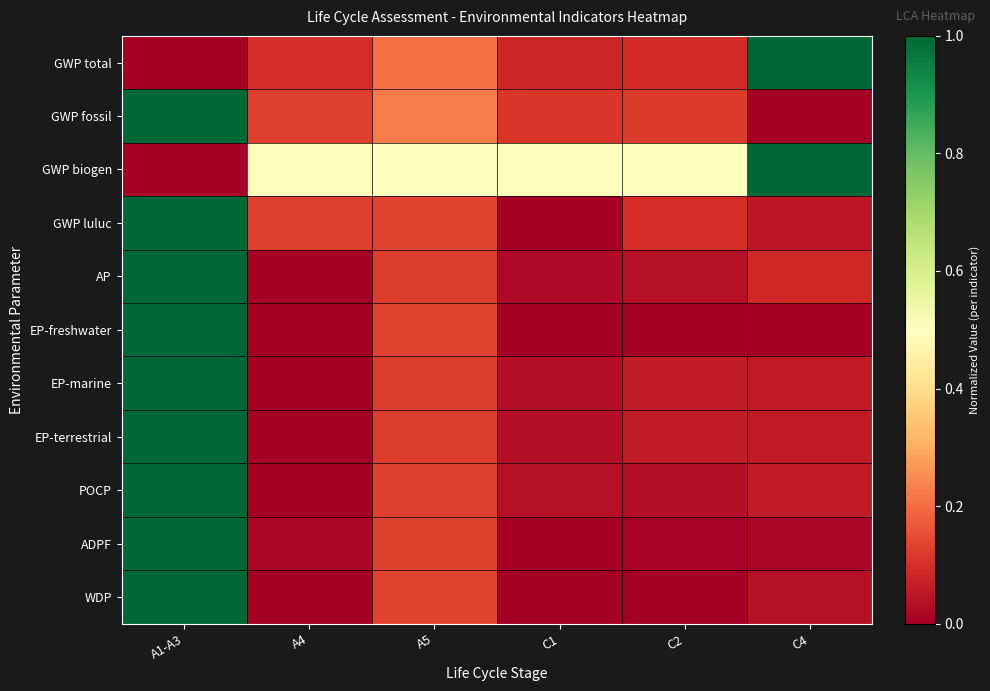

Reading right to left, what are all the values shown in this chart?

GWP total: C4=1.0	C2=0.1	C1=0.1	A5=0.2	A4=0.1	A1-A3=0.0
GWP fossil: C4=0.0	C2=0.1	C1=0.1	A5=0.2	A4=0.1	A1-A3=1.0
GWP biogen: C4=1.0	C2=0.5	C1=0.5	A5=0.5	A4=0.5	A1-A3=0.0
GWP luluc: C4=0.0	C2=0.1	C1=0.0	A5=0.1	A4=0.1	A1-A3=1.0
AP: C4=0.1	C2=0.0	C1=0.0	A5=0.1	A4=0.0	A1-A3=1.0
EP-freshwater: C4=0.0	C2=0.0	C1=0.0	A5=0.1	A4=0.0	A1-A3=1.0
EP-marine: C4=0.1	C2=0.1	C1=0.0	A5=0.1	A4=0.0	A1-A3=1.0
EP-terrestrial: C4=0.1	C2=0.1	C1=0.0	A5=0.1	A4=0.0	A1-A3=1.0
POCP: C4=0.1	C2=0.0	C1=0.0	A5=0.1	A4=0.0	A1-A3=1.0
ADPF: C4=0.0	C2=0.0	C1=0.0	A5=0.1	A4=0.0	A1-A3=1.0
WDP: C4=0.0	C2=0.0	C1=0.0	A5=0.1	A4=0.0	A1-A3=1.0